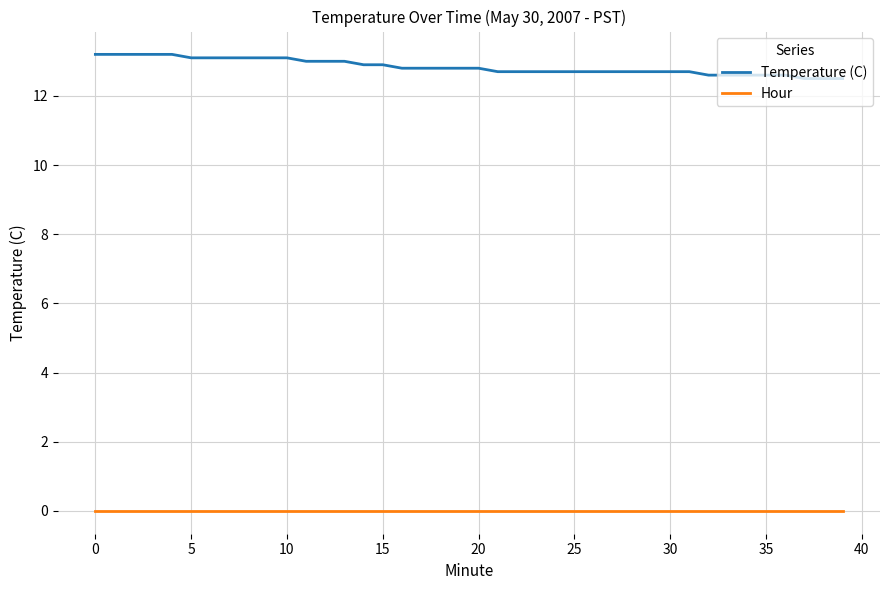

List the series in order of their overall mean, highest first.

Temperature (C), Hour